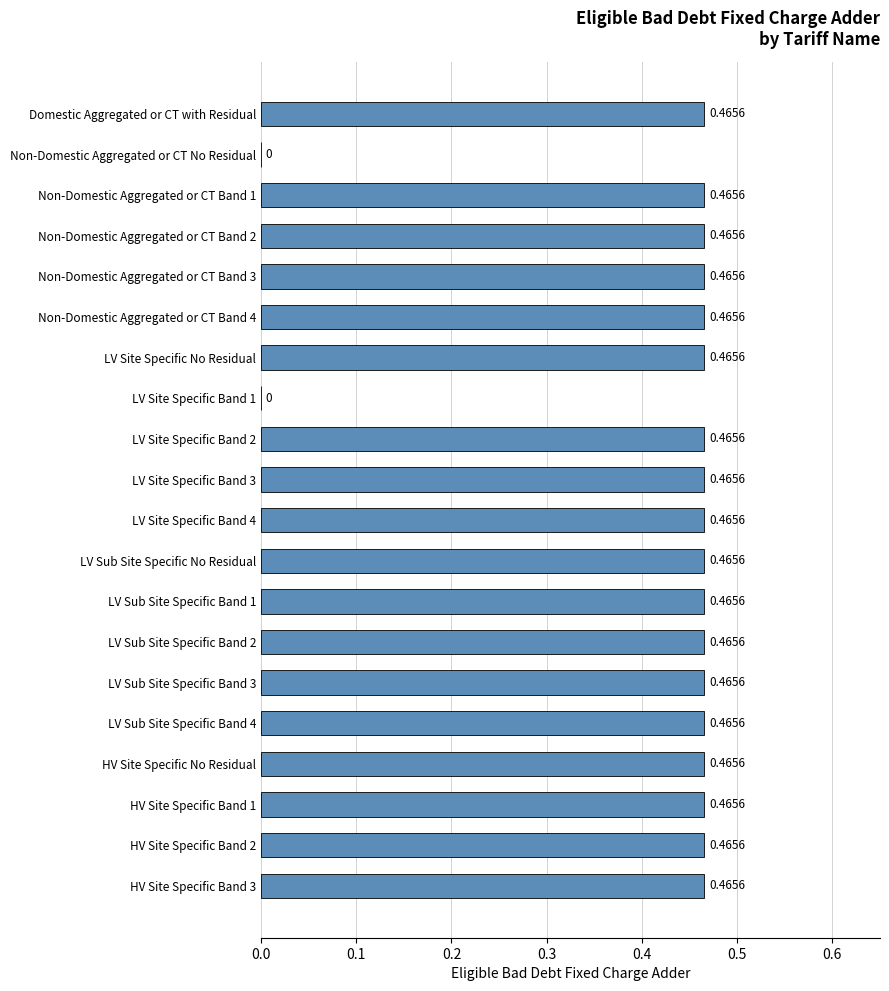

What is the change in value from Non-Domestic Aggregated or CT No Residual to HV Site Specific Band 3?

+0.5